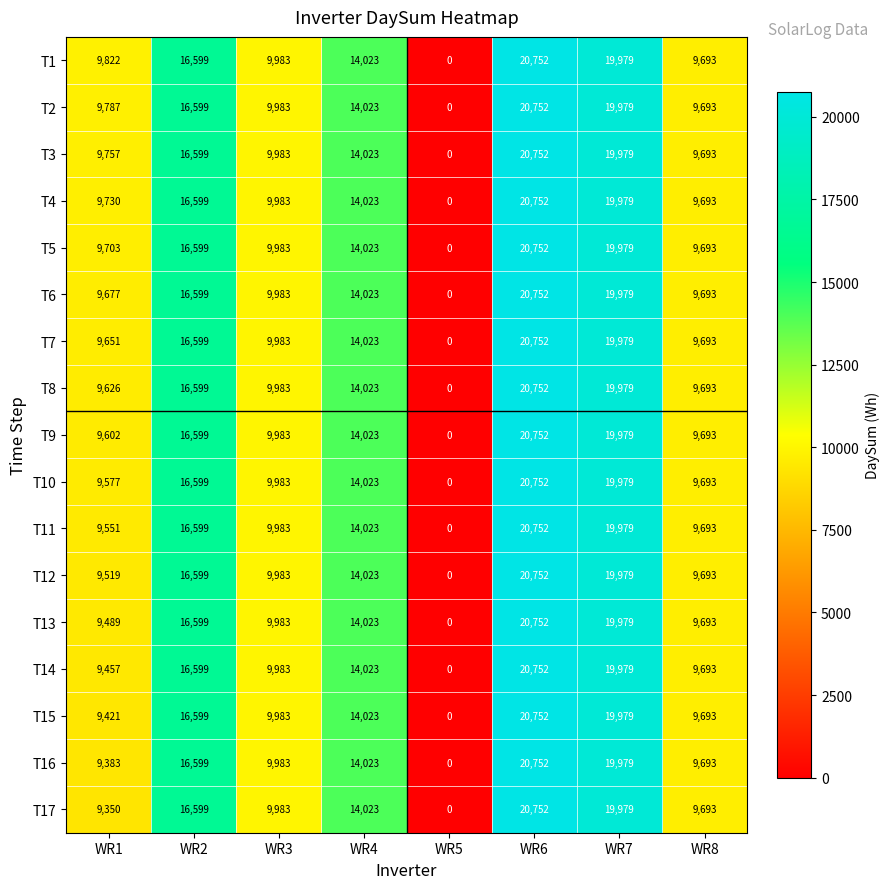

What is the sum of all T15 values?

100450